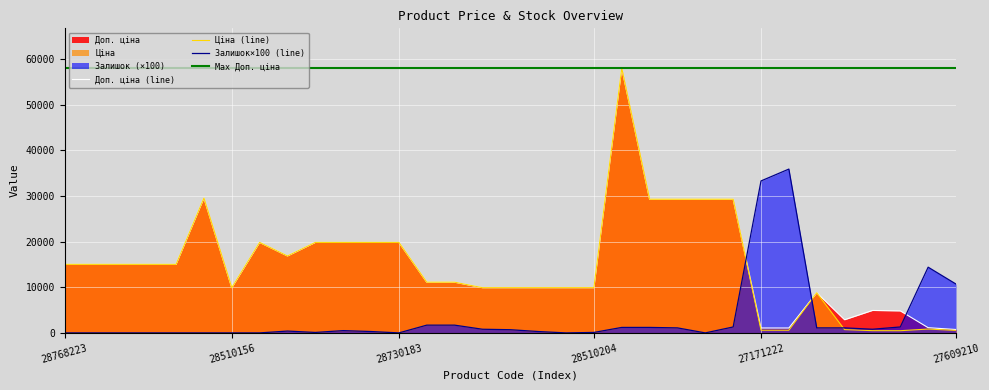

What is the maximum value for Ціна (line)?

58037.0